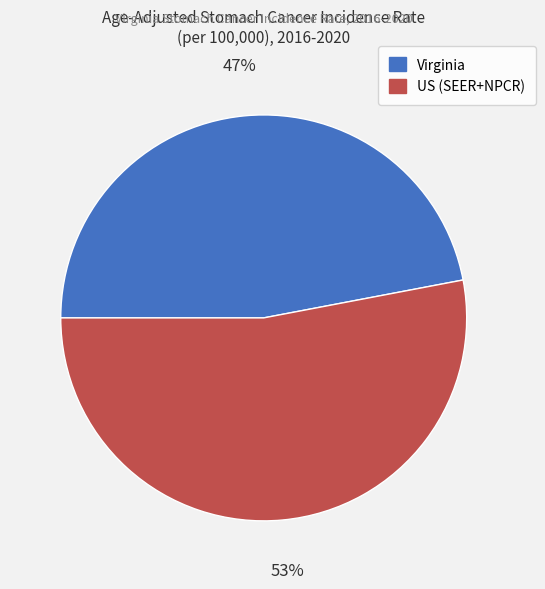

To the nearest percent, what is the difference between the Virginia and US (SEER+NPCR) slice percentages?

6%